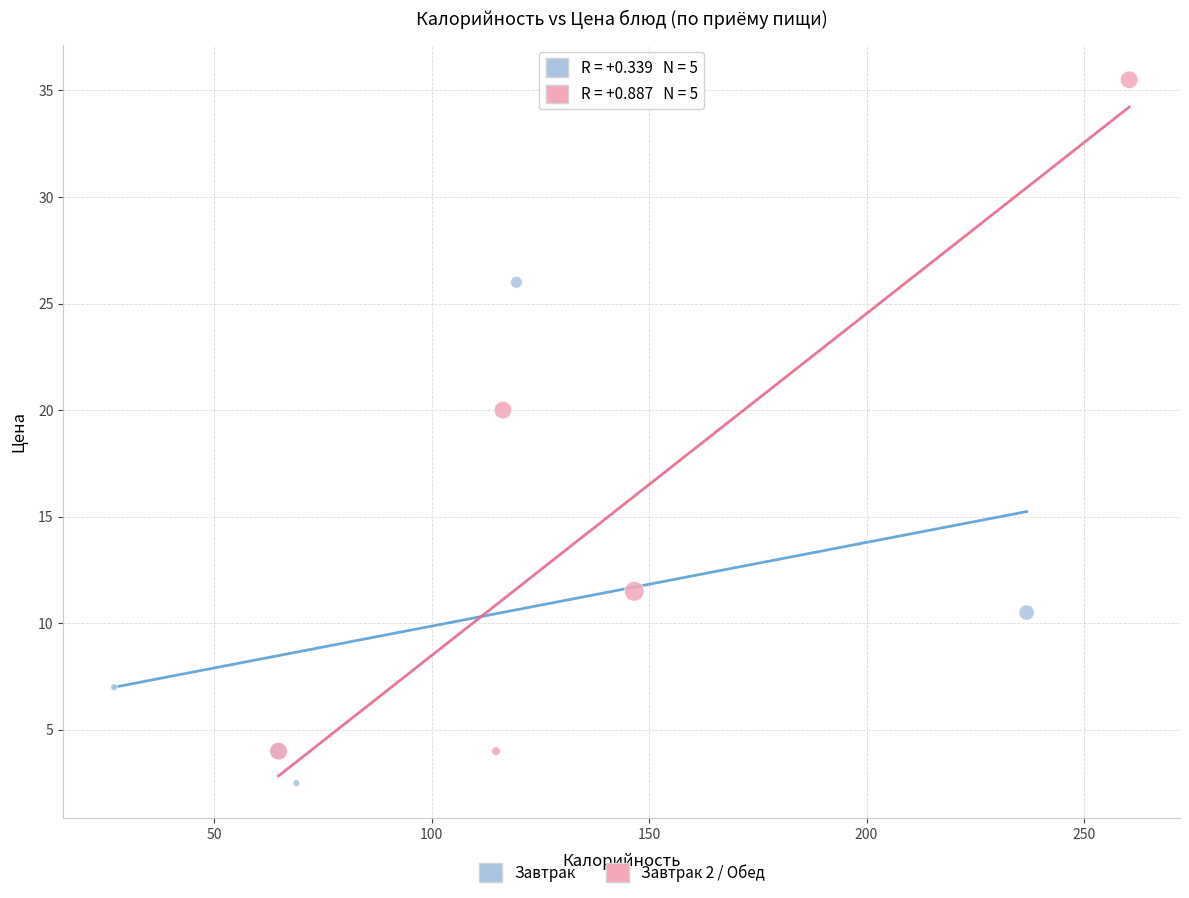

Which series contains the highest Y value?

Завтрак 2 / Обед